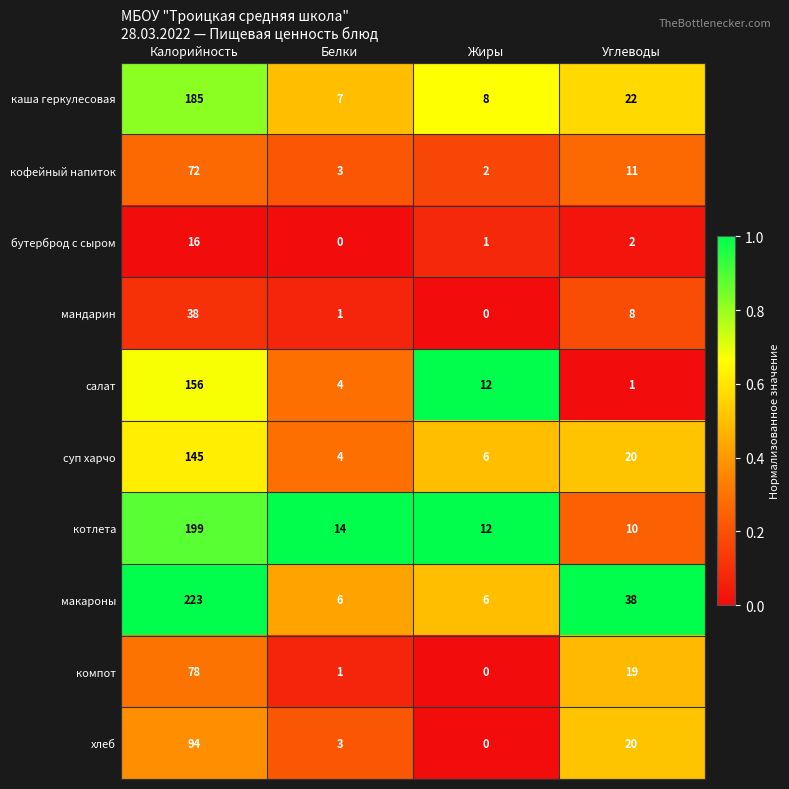

At which label is хлеб closest to 47?

Углеводы